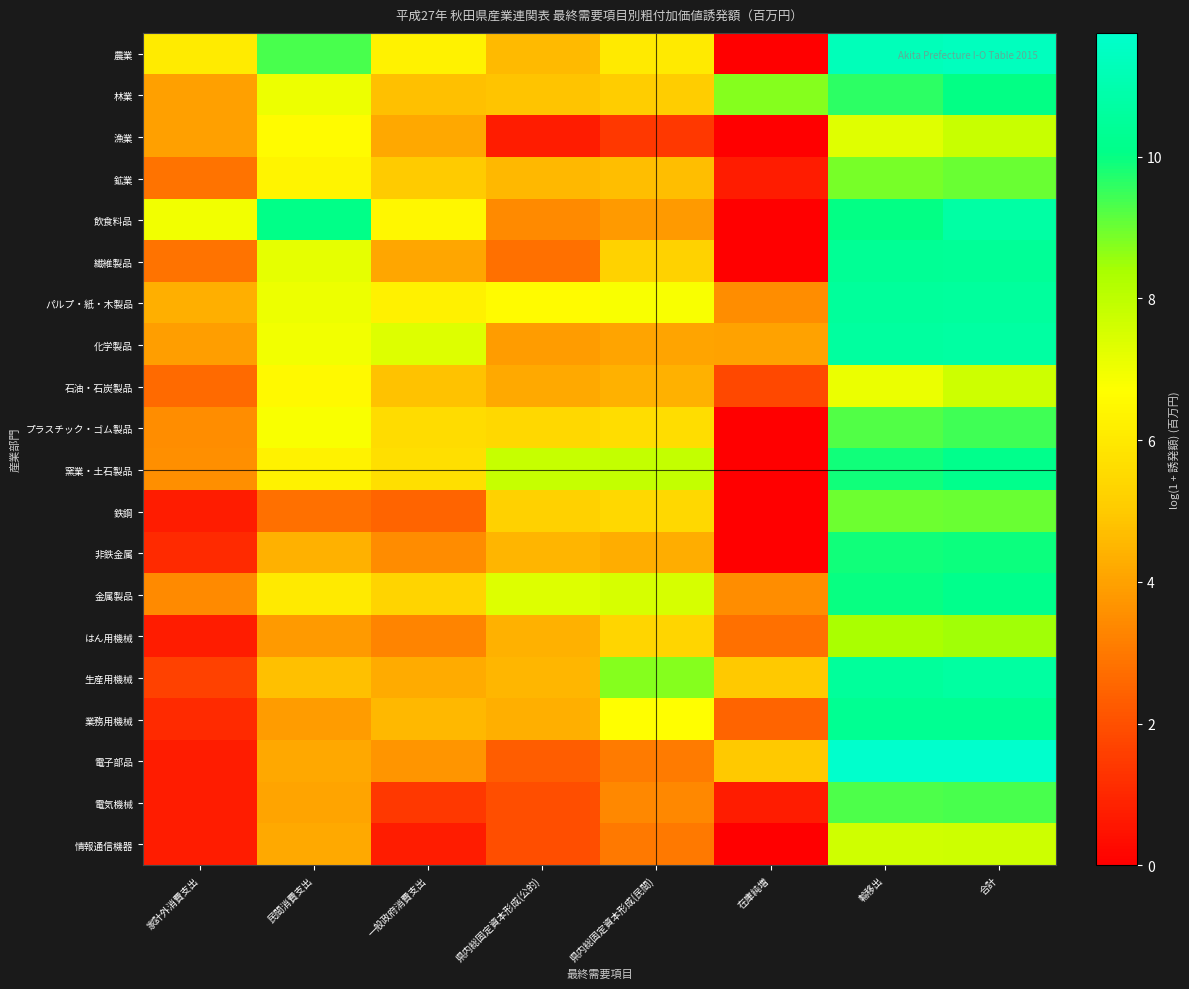

Which series has the largest range (max minus min)?

農業